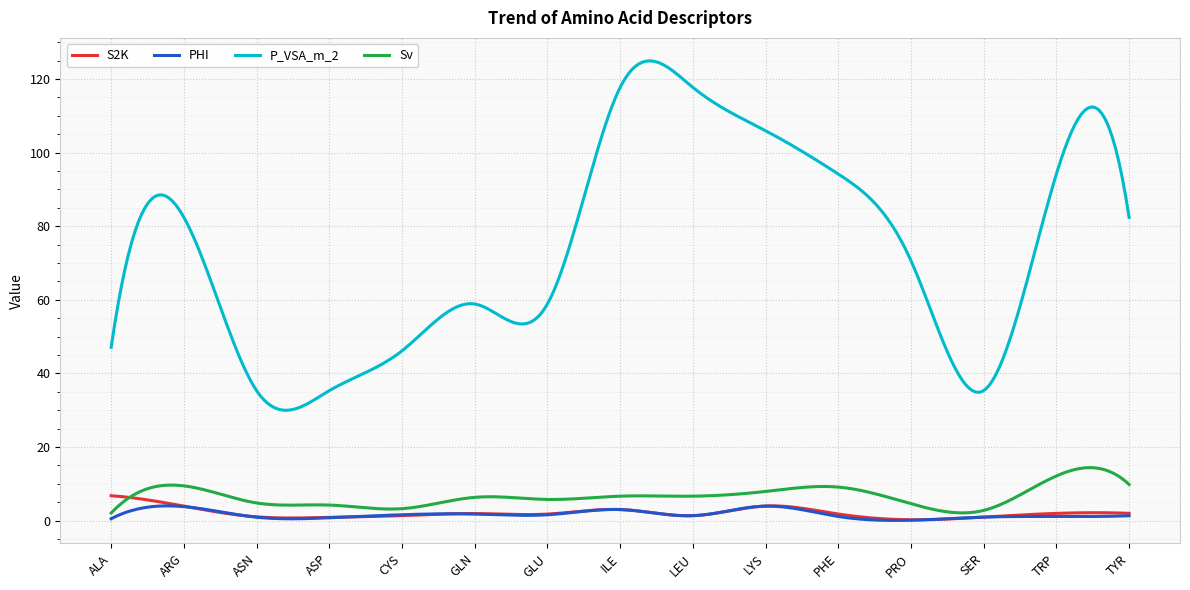

What is the lowest value of the P_VSA_m_2 series?

30.0